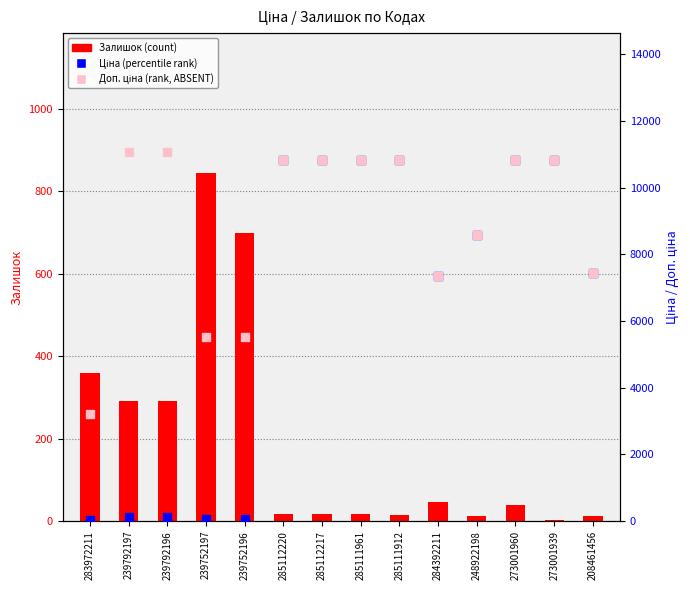

Which series has the largest total across all categories?

Доп. ціна (rank, Detection Call=ABSENT)